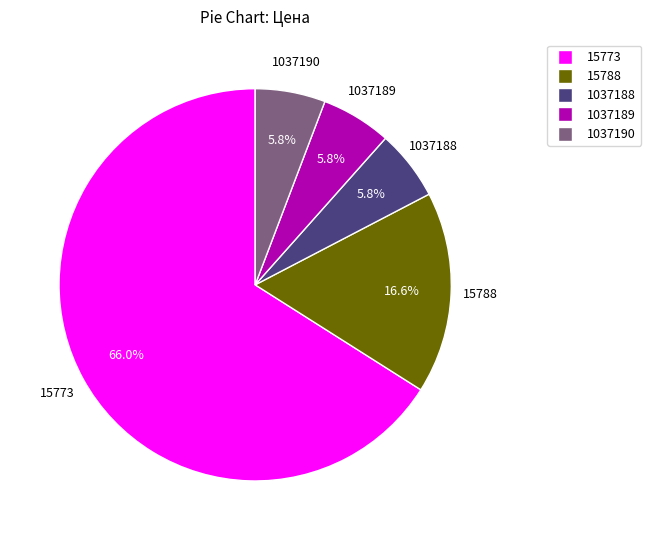

Does any single category account for the majority?

Yes